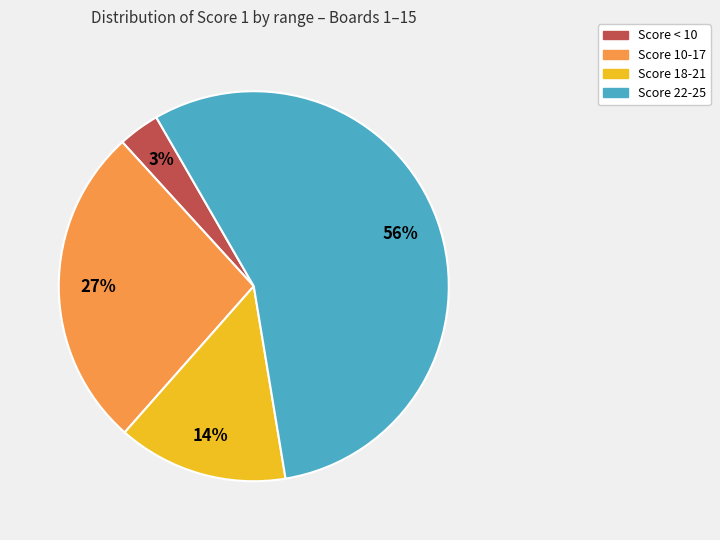

Is the sum of Score 22-25 and Score 10-17 greater than half?

Yes